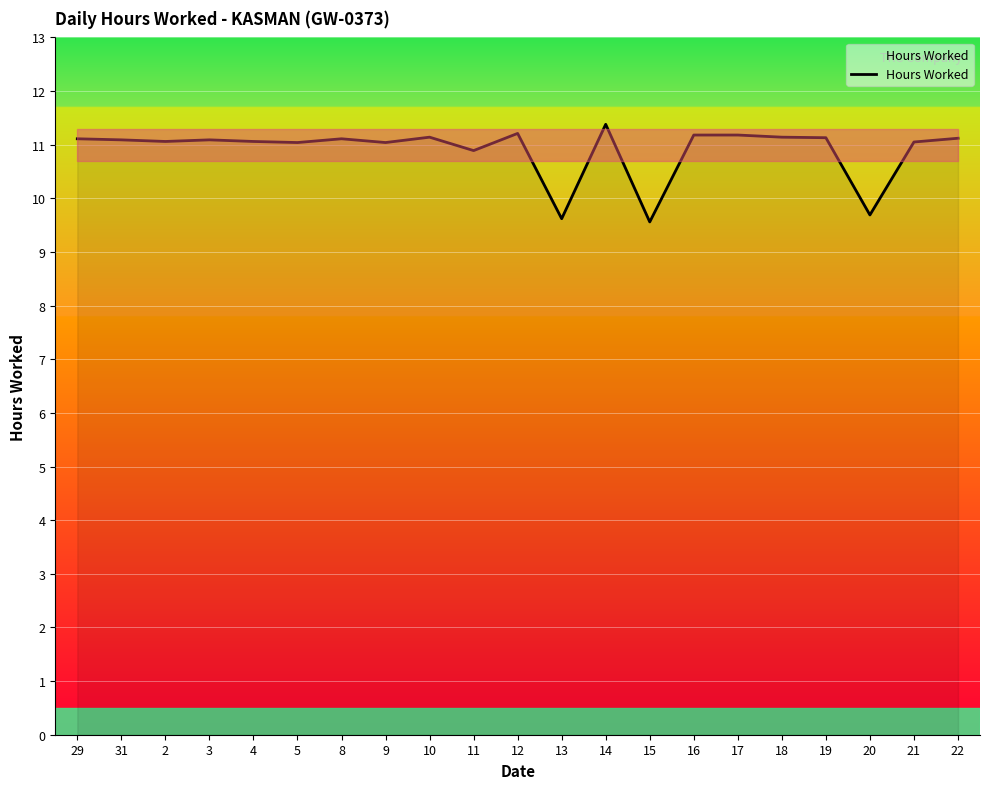

What is the difference between the maximum and minimum values?

1.8